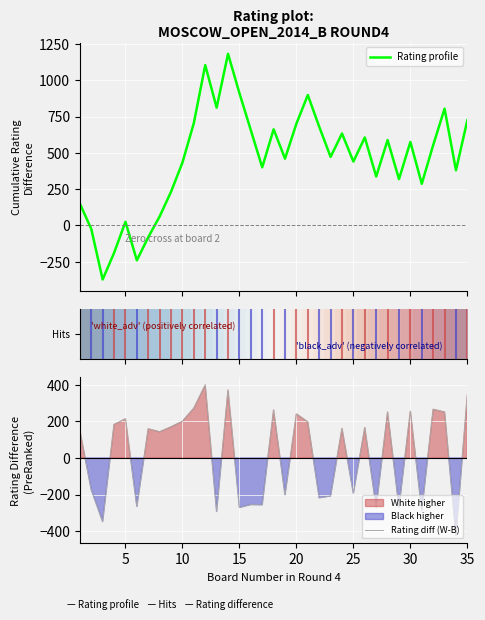

Does the chart display data point markers on the line(s)?

No